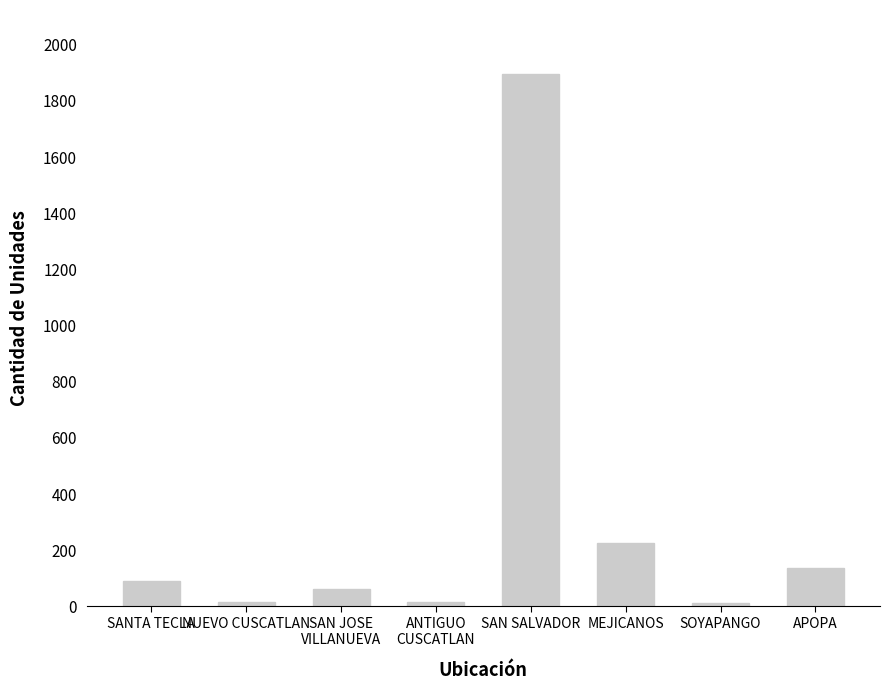

The chart shows a value of 17 at ANTIGUO
CUSCATLAN. True or false?

True